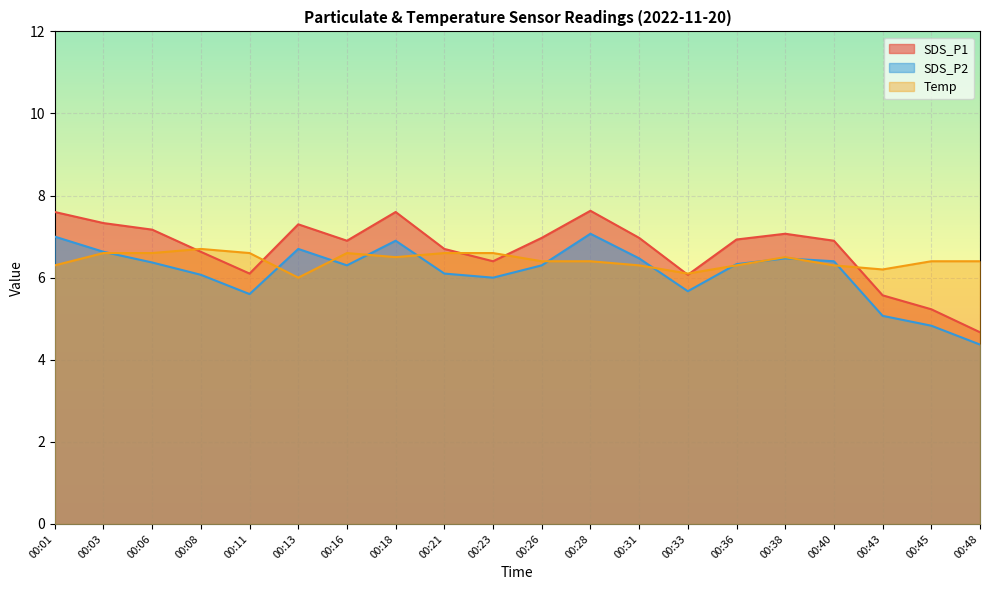

What is the difference between the maximum and minimum values in the SDS_P2 series?

2.7